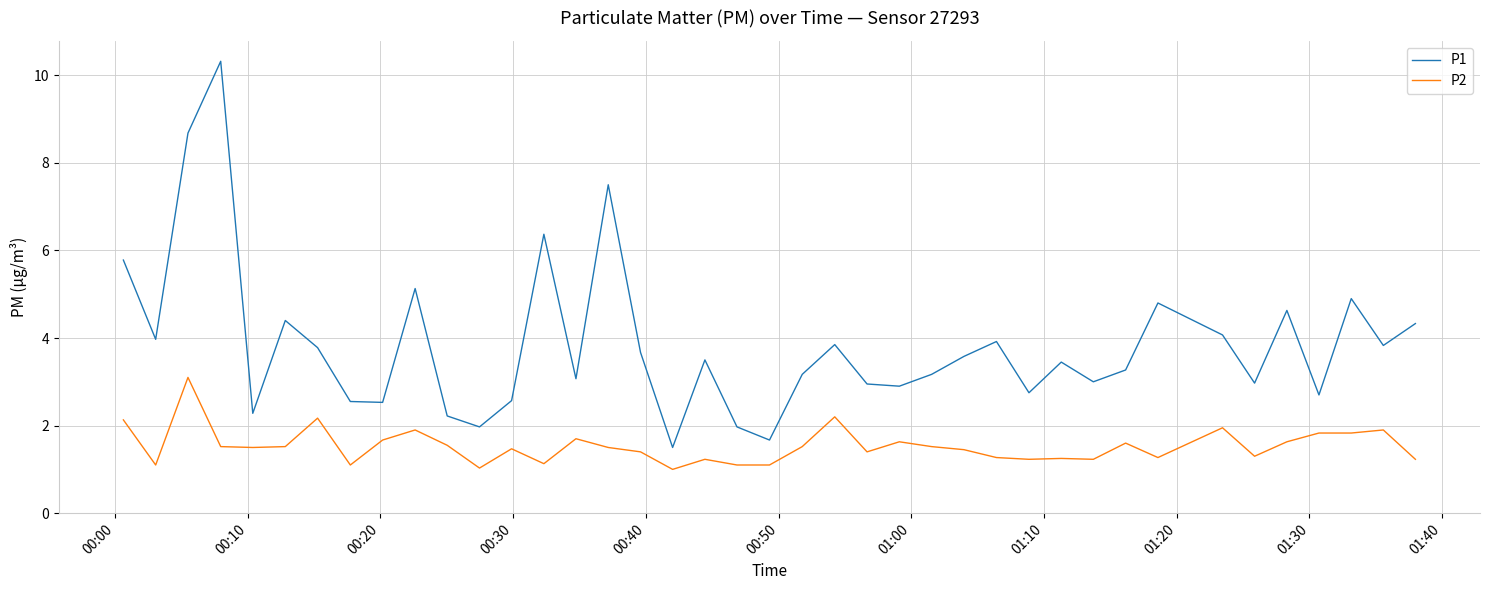

True or false: P1 and P2 cross at least once.

False